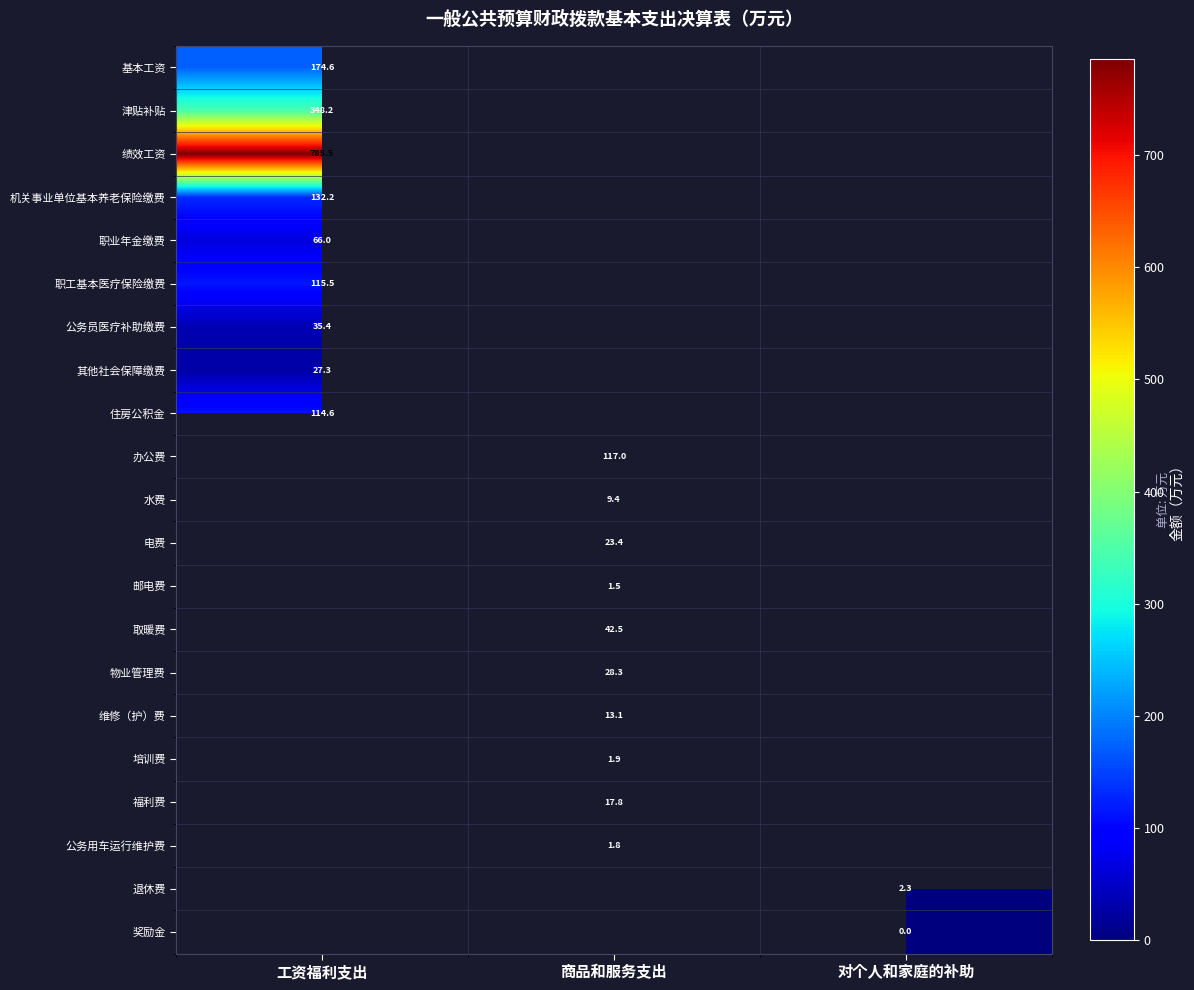

Is it true that 电费 equals 12.0 at 商品和服务支出?

False